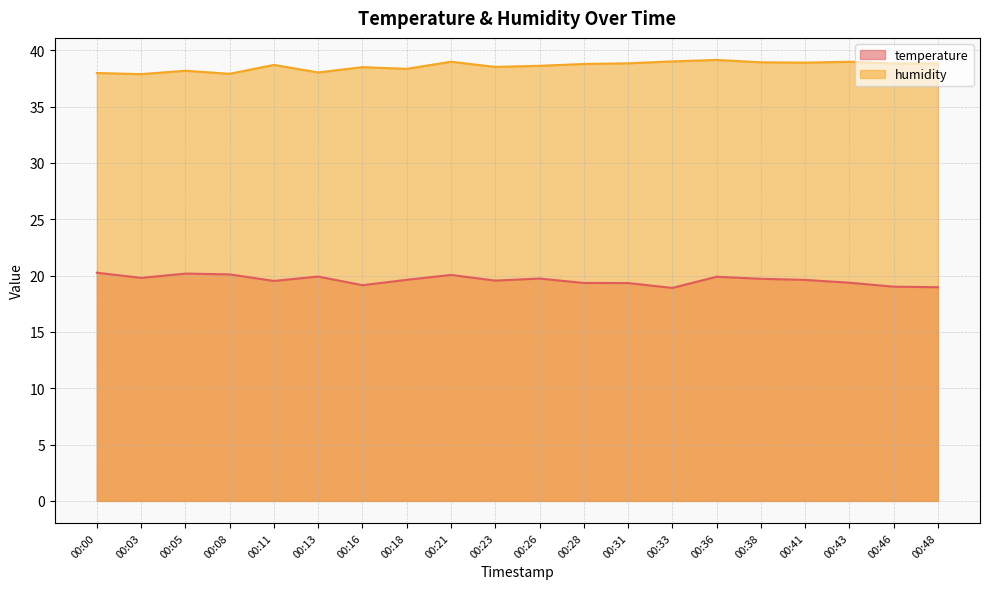

How many data points in temperature are less than 19?

2